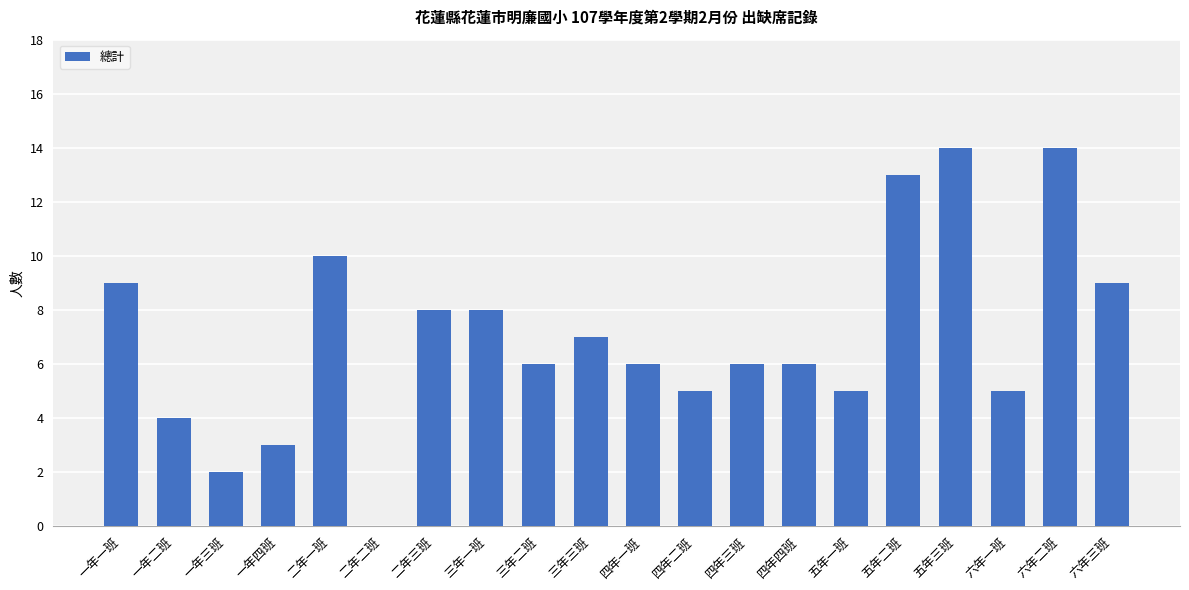

Reading left to right, list all the values displayed in this chart.

9	4	2	3	10	0	8	8	6	7	6	5	6	6	5	13	14	5	14	9